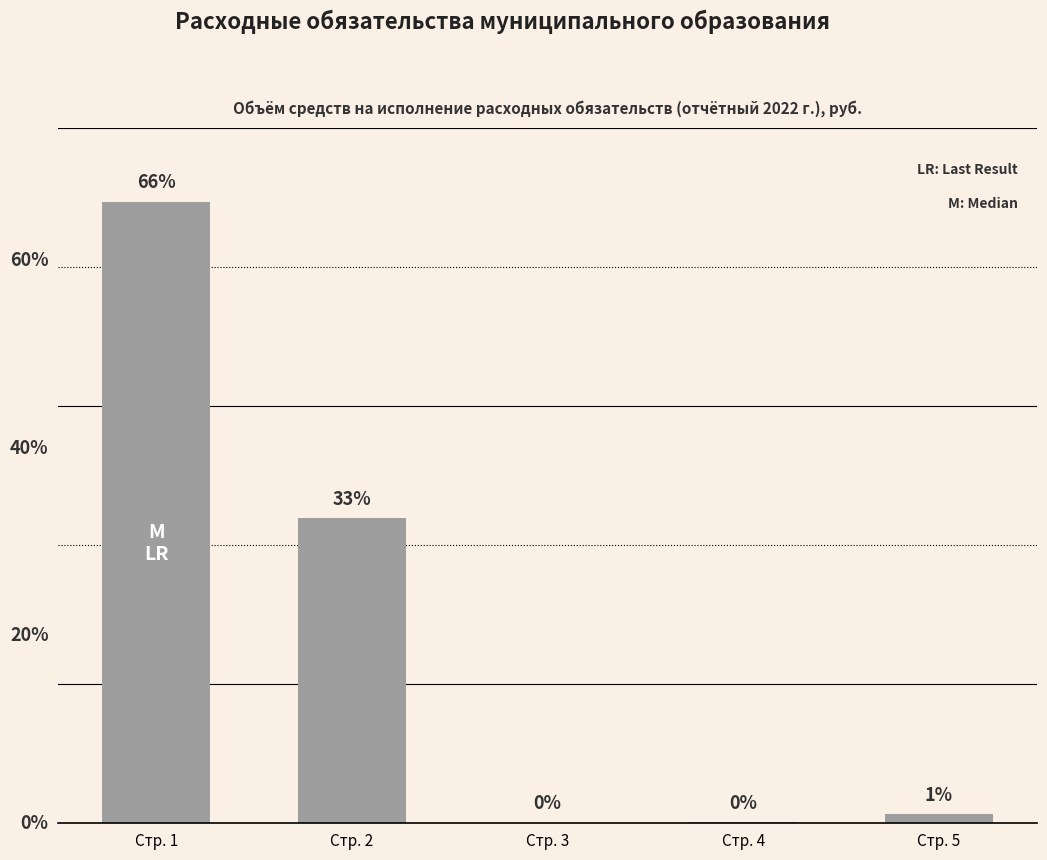

Rank the categories by value from highest to lowest.

Стр. 1, Стр. 2, Стр. 5, Стр. 4, Стр. 3